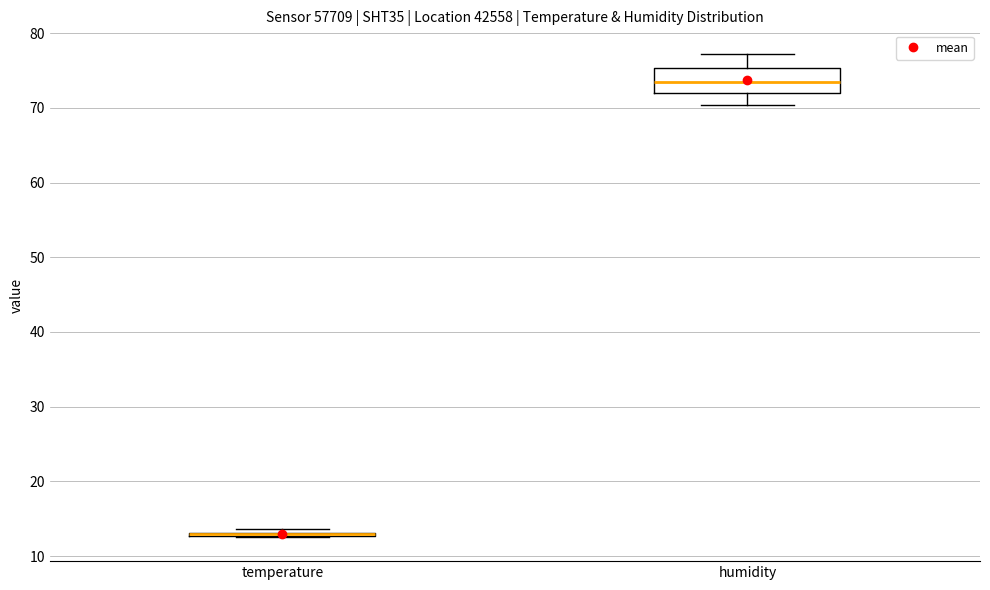

Reading left to right, transcribe this box plot: for each box, give where its median line is, the range the box spans, and where its two whiskers end, as read against the y-axis. The values are not printed on the chart, so give them approximately, as read against the axis.

temperature: box collapsed to a line at 13, whiskers 13 to 14
humidity: median 73, box 72 to 75, whiskers 70 to 77